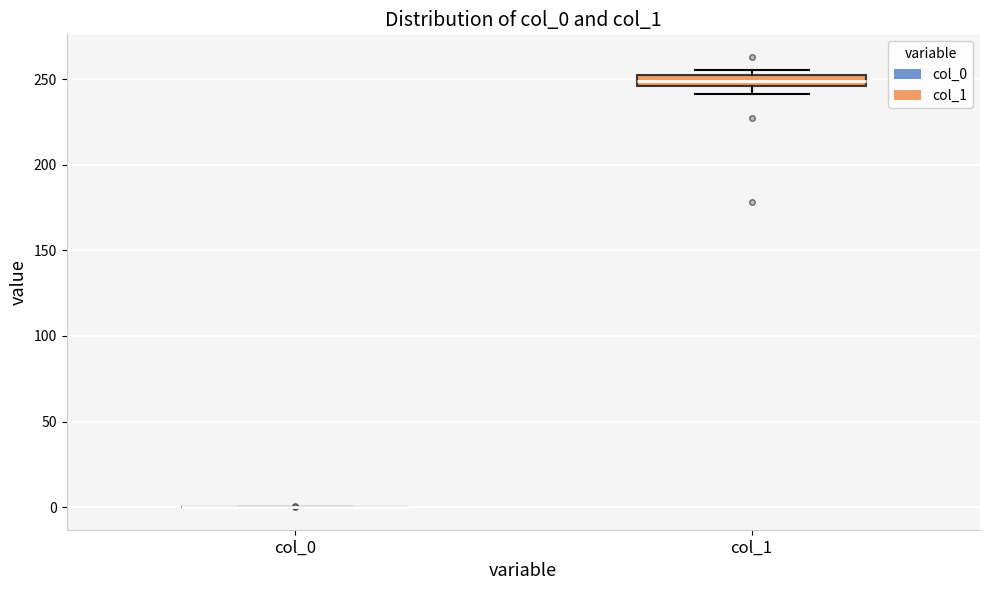

Where is the lower edge of the box for col_1 on the y-axis? The values are not printed on the chart, so give them approximately, as read against the axis.

245